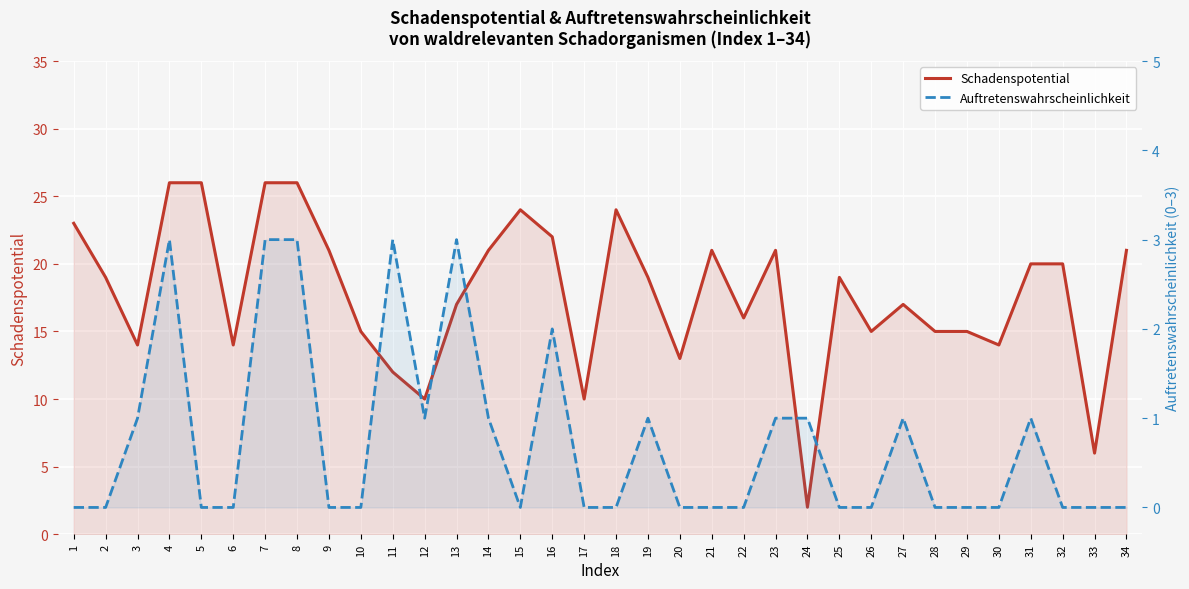

Reading left to right, extract all data points from this chart.

Schadenspotential: 23	19	14	26	26	14	26	26	21	15	12	10	17	21	24	22	10	24	19	13	21	16	21	2	19	15	17	15	15	14	20	20	6	21
Auftretenswahrscheinlichkeit: 0	0	1	3	0	0	3	3	0	0	3	1	3	1	0	2	0	0	1	0	0	0	1	1	0	0	1	0	0	0	1	0	0	0